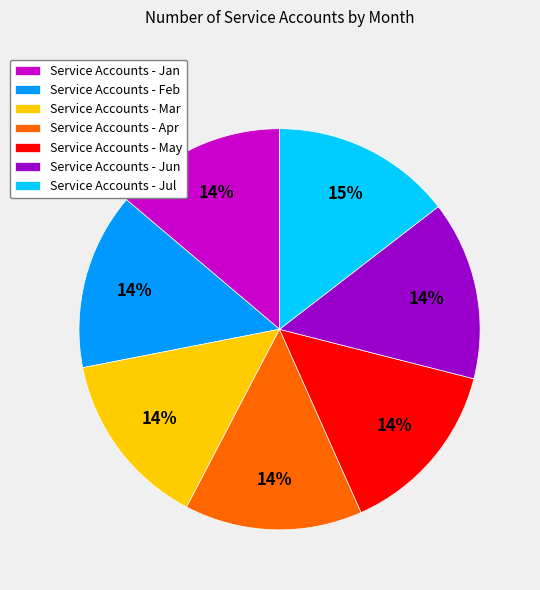

Does Service Accounts - Apr represent more than half of the total?

No